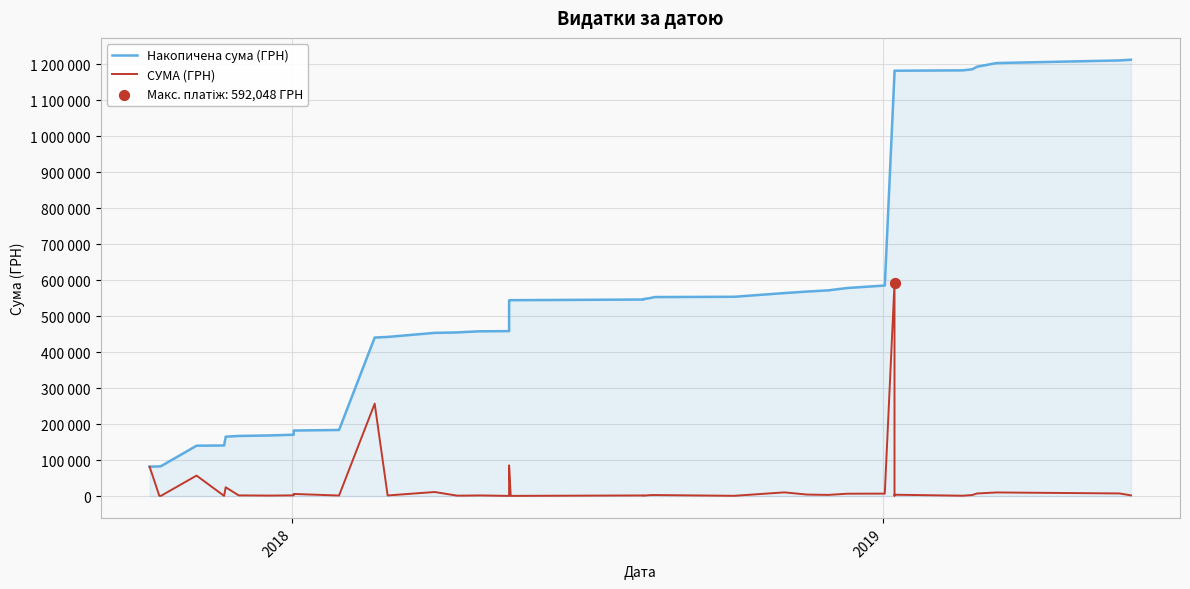

What are all the series names shown in the legend?

Накопичена сума (ГРН), СУМА (ГРН)